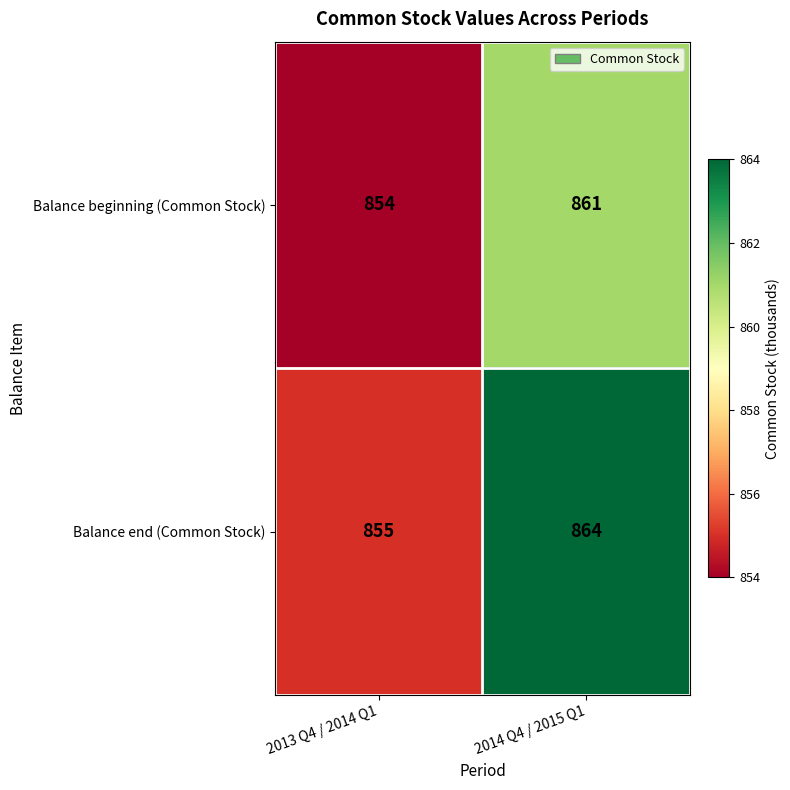

Rank the series at 2014 Q4 / 2015 Q1 from lowest to highest value.

Balance beginning (Common Stock), Balance end (Common Stock)